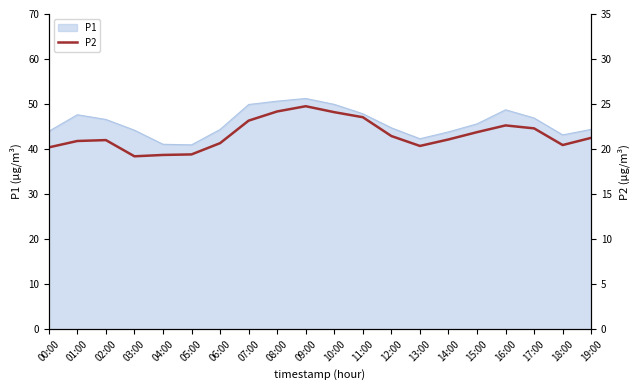

The P1 series shows 31.5 at 09:00. True or false?

False